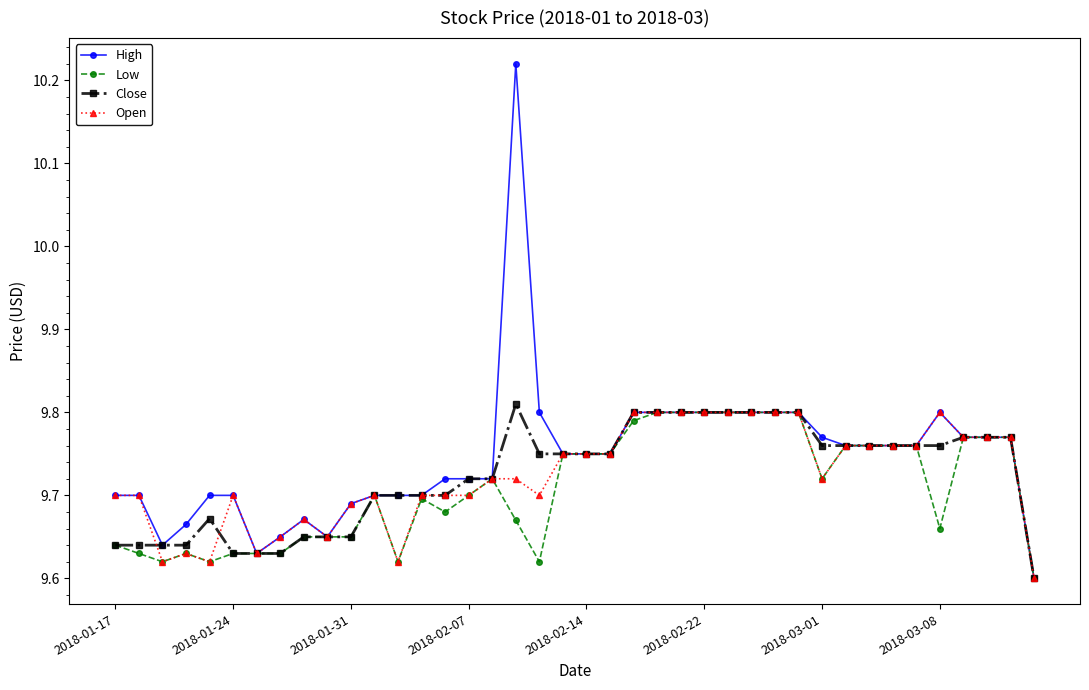

At how many categories does at least one series exceed 9?

40